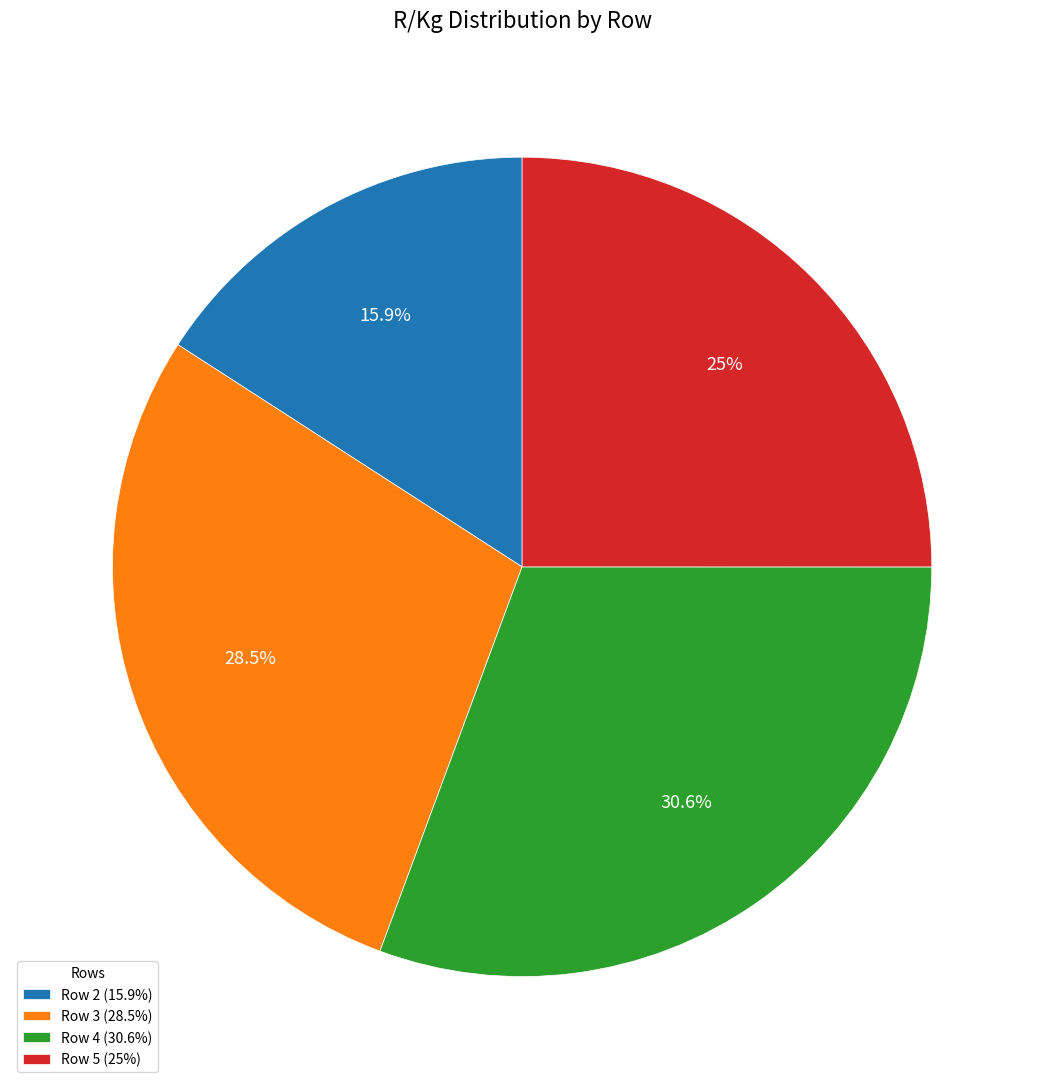

Combined, what portion of the pie is Row 3 and Row 5?

53.5%